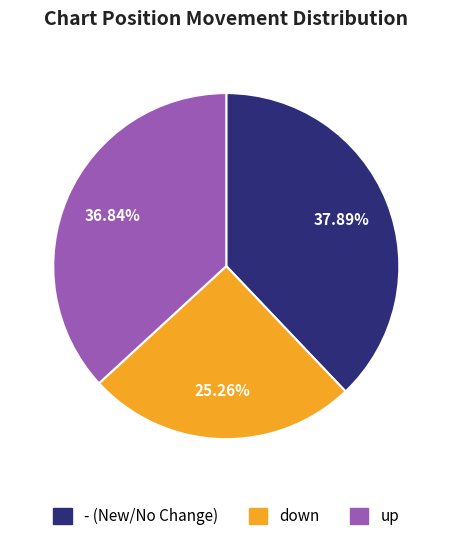

Which has a higher value, up or down?

up